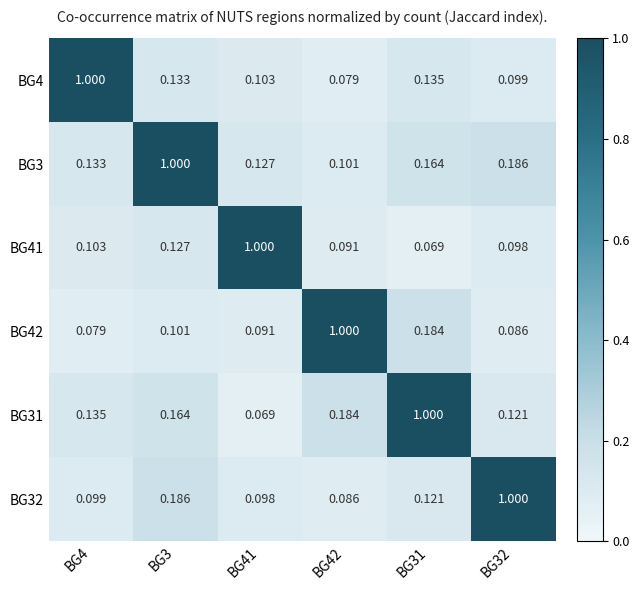

How many data points does each series have?

6